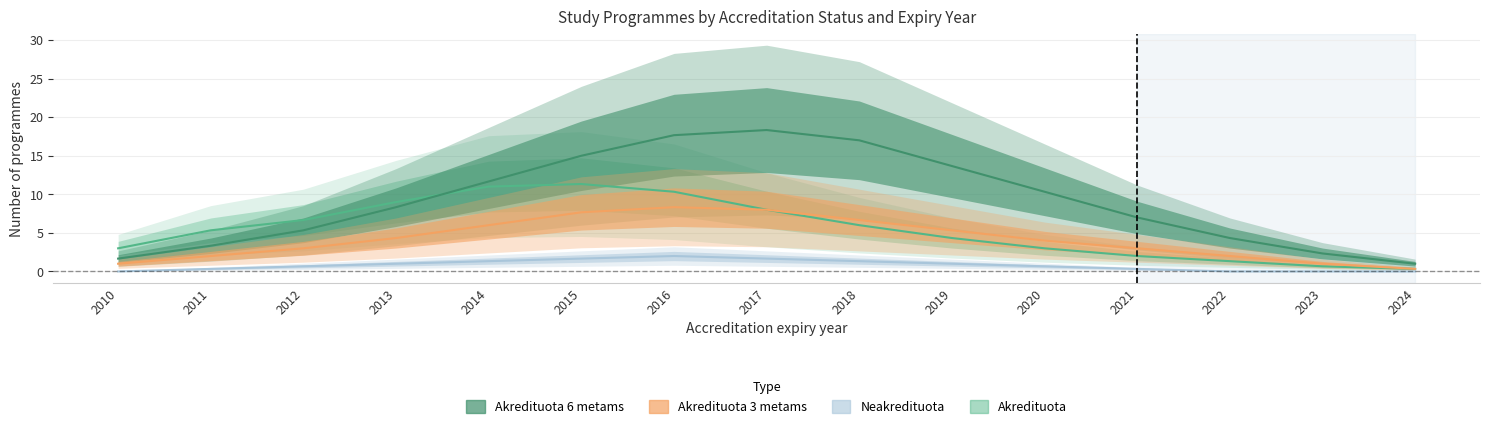

What is the value of the Akredituota point at the 11th from the left?

3.0